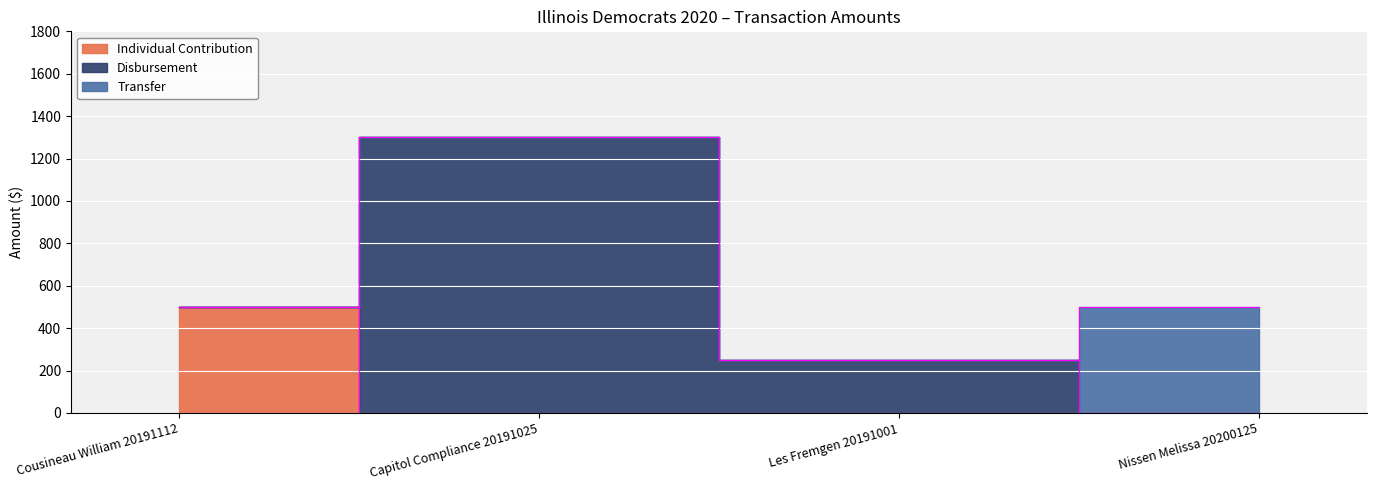

Reading left to right, what are all the values shown in this chart?

Individual Contribution: 500.0	0.0	0.0	0.0
Disbursement: 0.0	1301.7	250.0	0.0
Transfer: 0.0	0.0	0.0	500.0